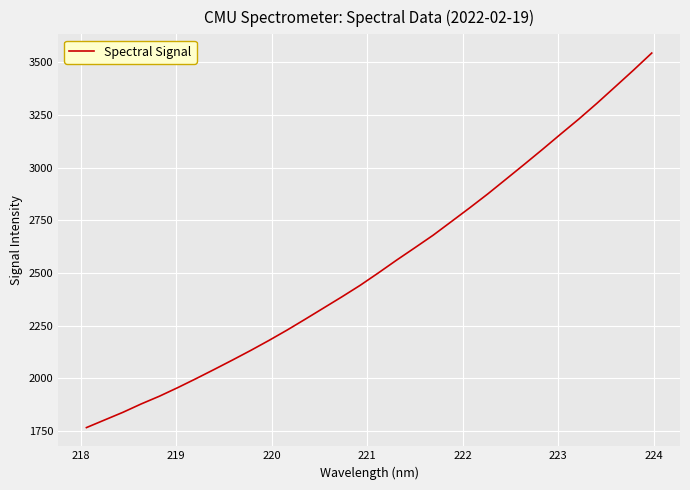

What is the difference between the maximum and minimum values?

1778.2